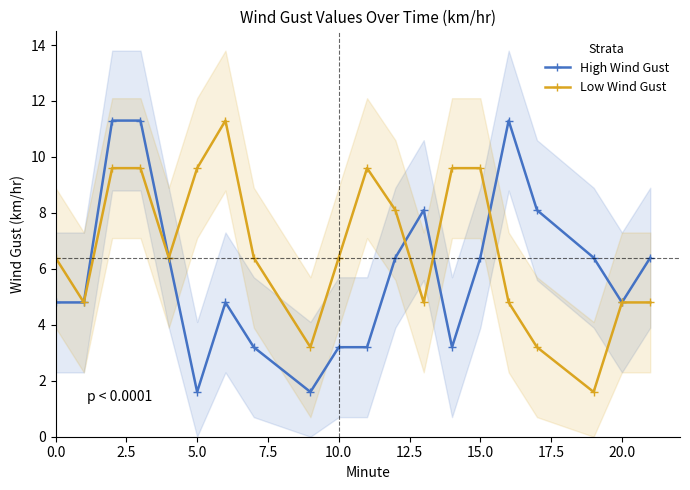

What is the maximum value for High Wind Gust?

11.3